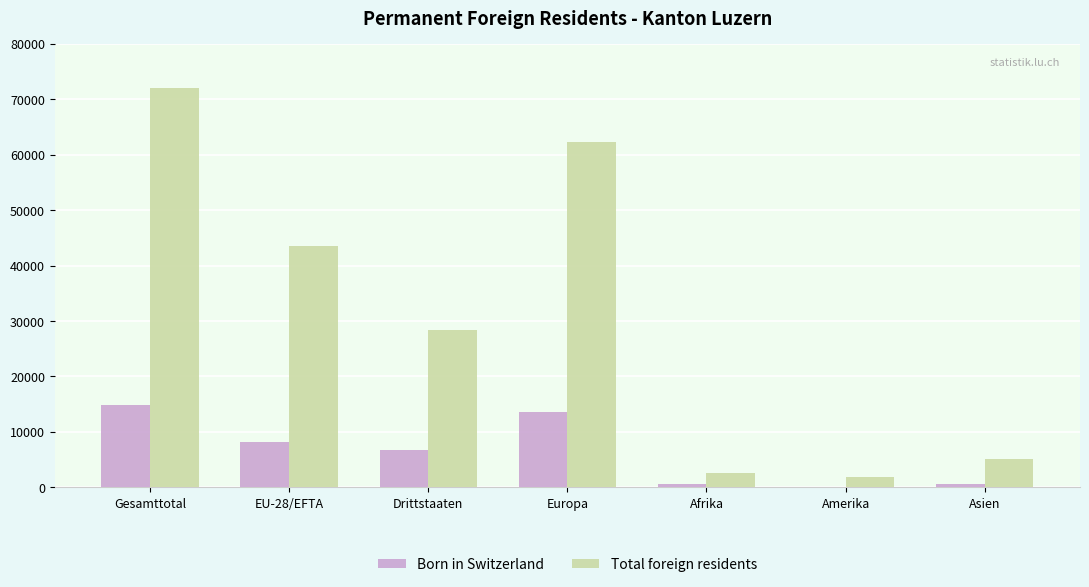

Which category has the highest value in the Total foreign residents series?

Gesamttotal